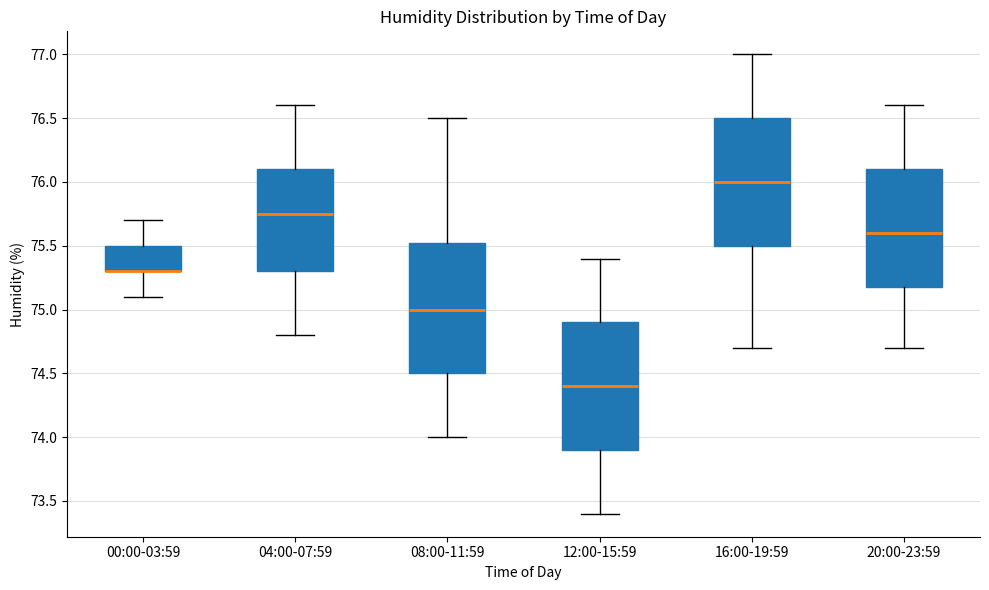

Reading left to right, transcribe this box plot: for each box, give where its median line is, the range the box spans, and where its two whiskers end, as read against the y-axis. The values are not printed on the chart, so give them approximately, as read against the axis.

00:00-03:59: median 75.30 (drawn on the box's lower edge), box 75.30 to 75.50, whiskers 75.10 to 75.70
04:00-07:59: median 75.75, box 75.30 to 76.10, whiskers 74.80 to 76.60
08:00-11:59: median 75.00, box 74.50 to 75.55, whiskers 74.00 to 76.50
12:00-15:59: median 74.40, box 73.90 to 74.90, whiskers 73.40 to 75.40
16:00-19:59: median 76.00, box 75.50 to 76.50, whiskers 74.70 to 77.00
20:00-23:59: median 75.60, box 75.20 to 76.10, whiskers 74.70 to 76.60